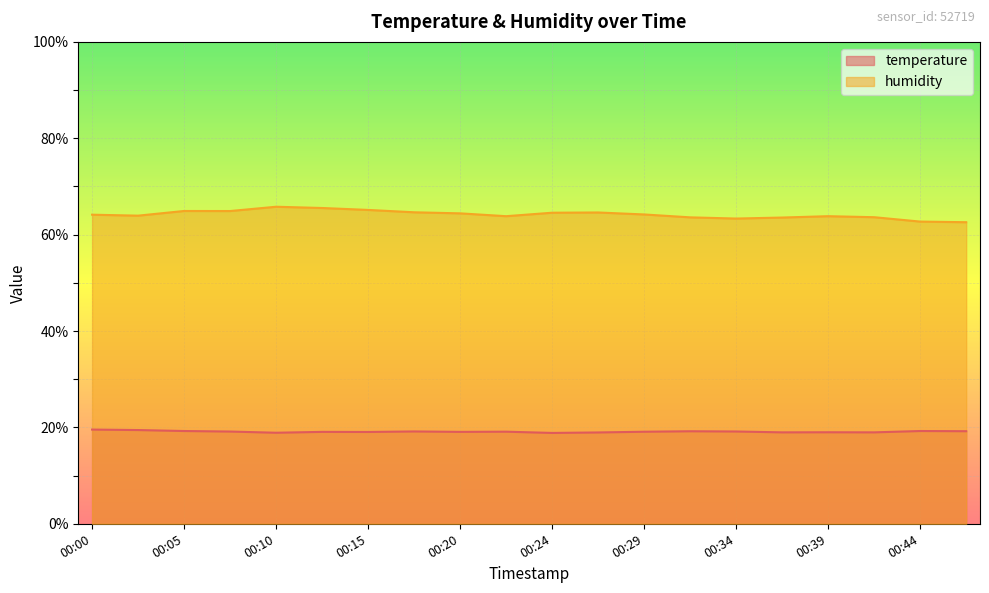

What is the difference between the humidity values at 00:29 and 00:03?

0.2